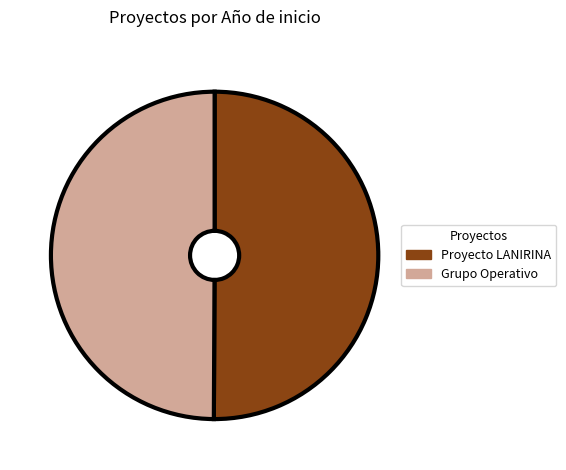

How many segments does this pie chart have?

2